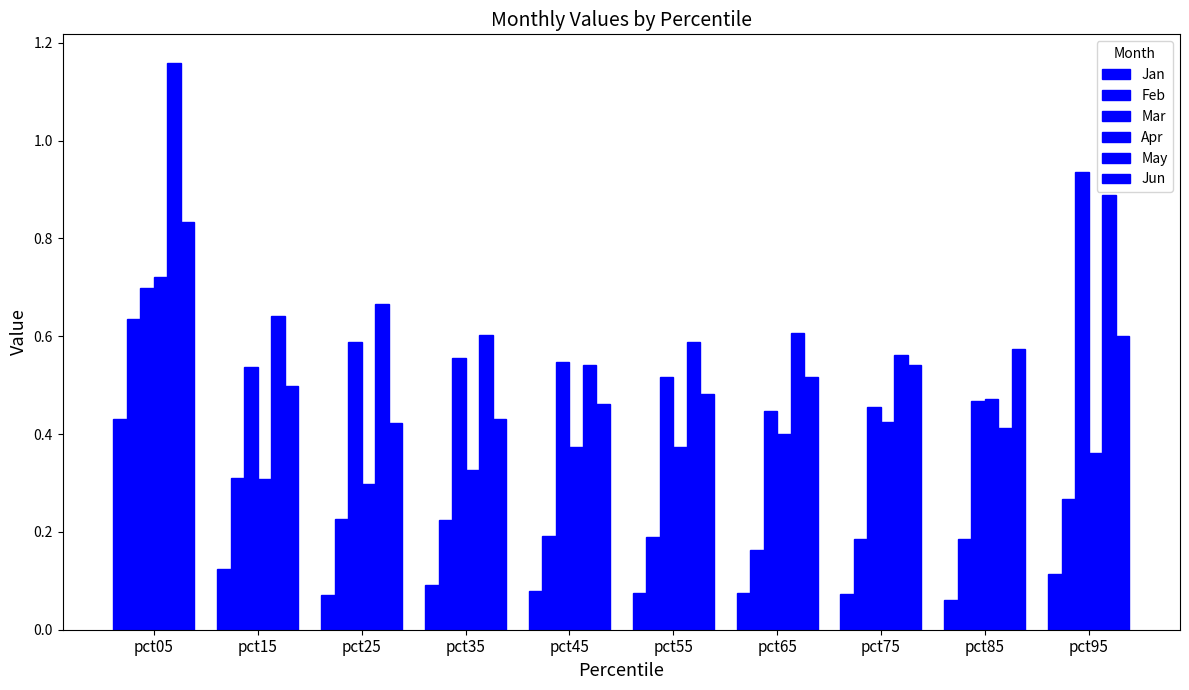

What is the difference between the maximum and second lowest values in the Apr series?

0.4